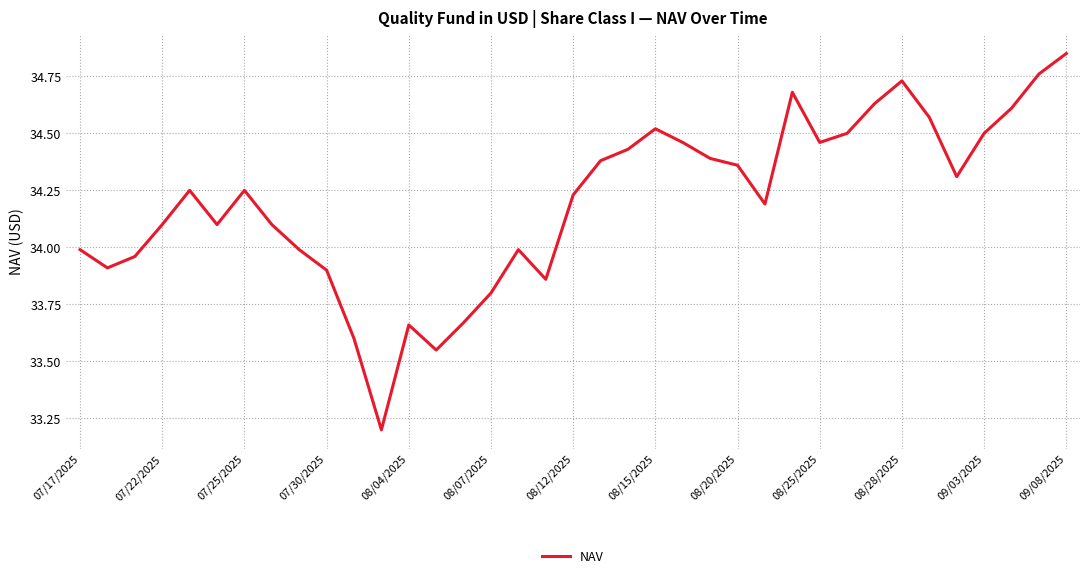

What is the minimum value shown in the chart?

33.2